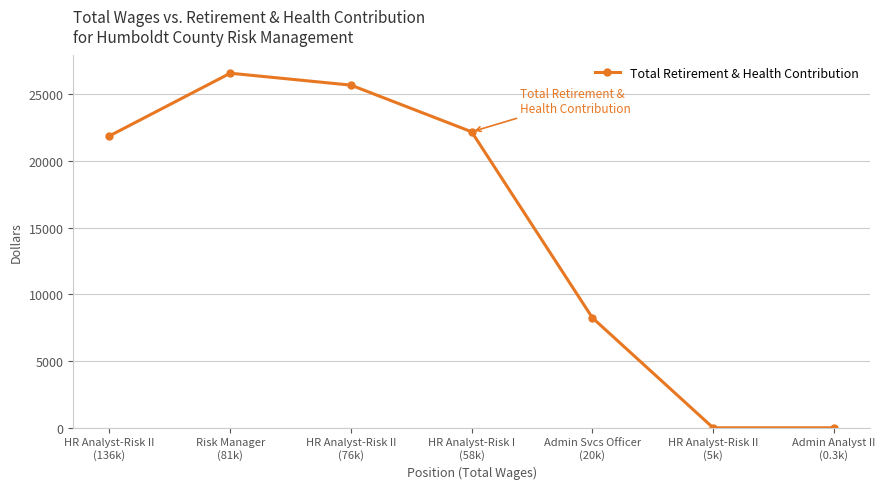

What position from the left is HR Analyst-Risk II
(5k)?

6